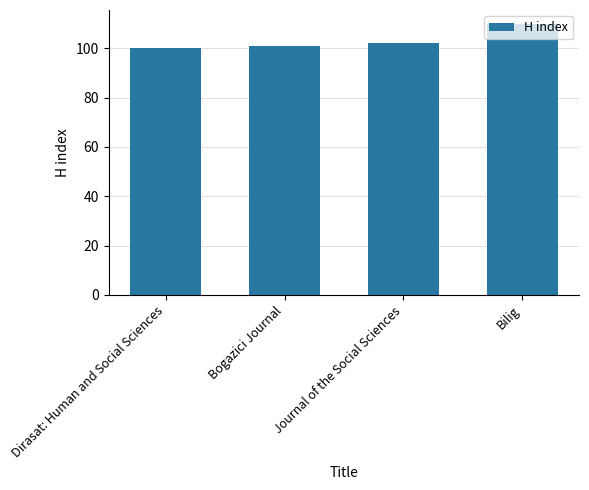

Which label corresponds to the largest value in the chart?

Bilig